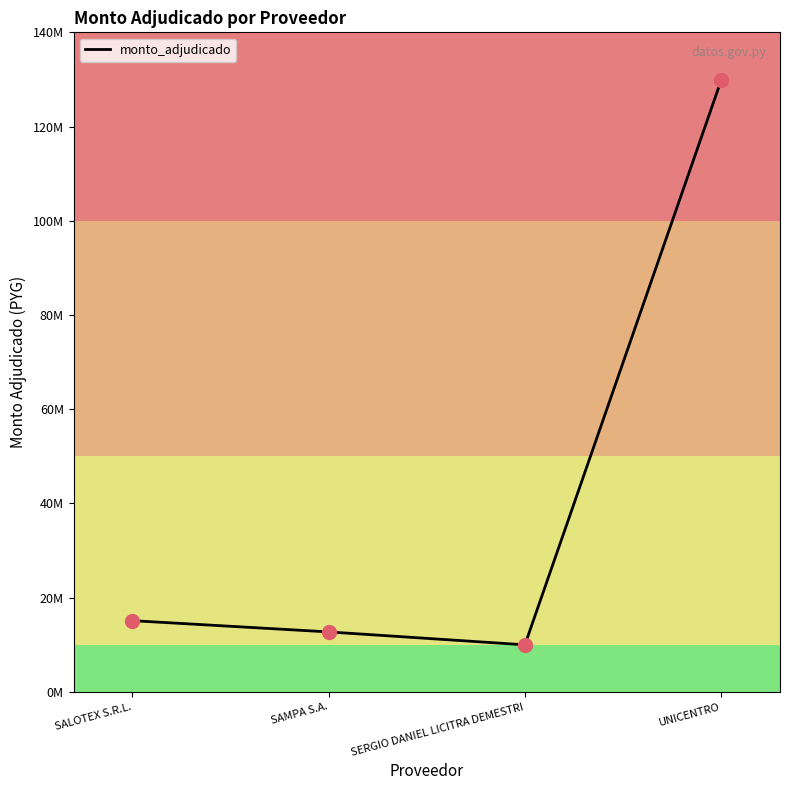

What is the change in value from SAMPA S.A. to SERGIO DANIEL LICITRA DEMESTRI?

-2736000